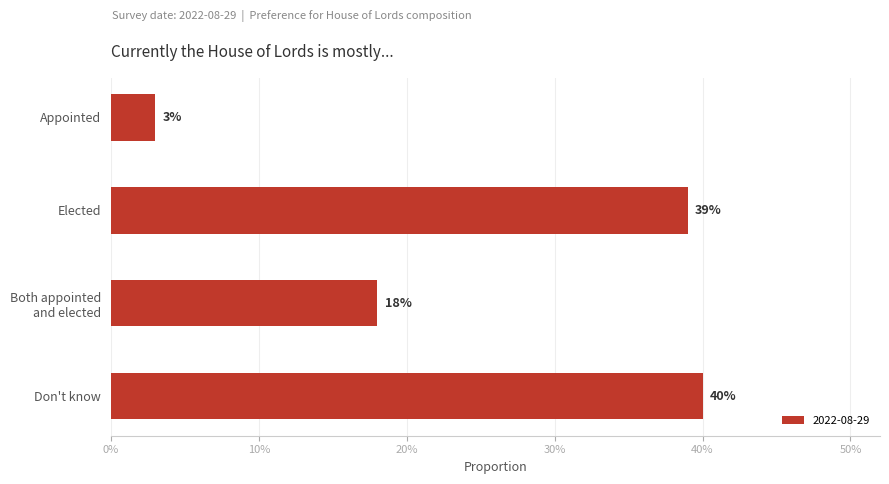

Are the bars horizontal?

Yes